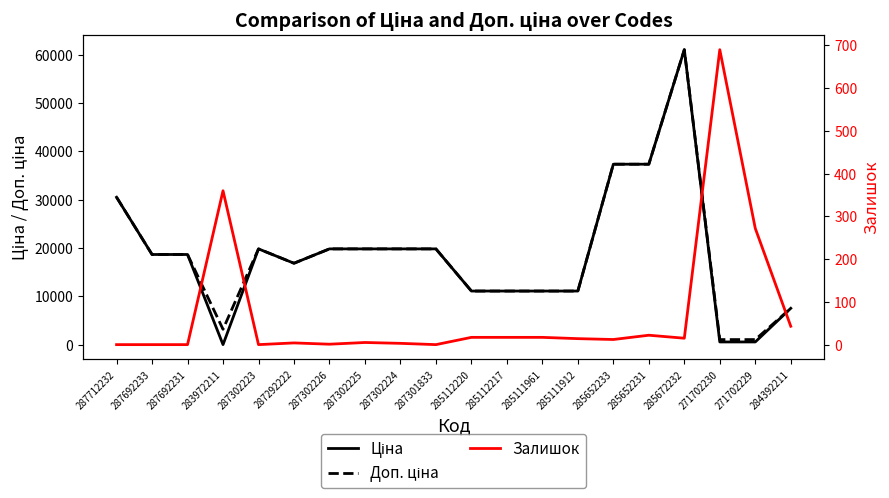

How many values in the Доп. ціна series are below 18671?

9